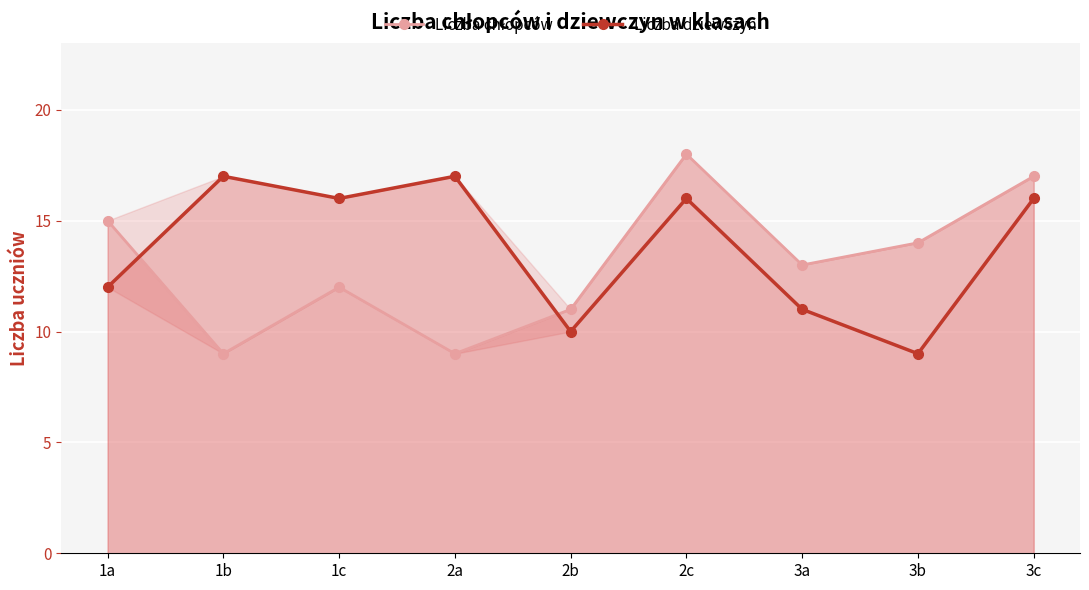

What is the total value across all series at 2b?

21